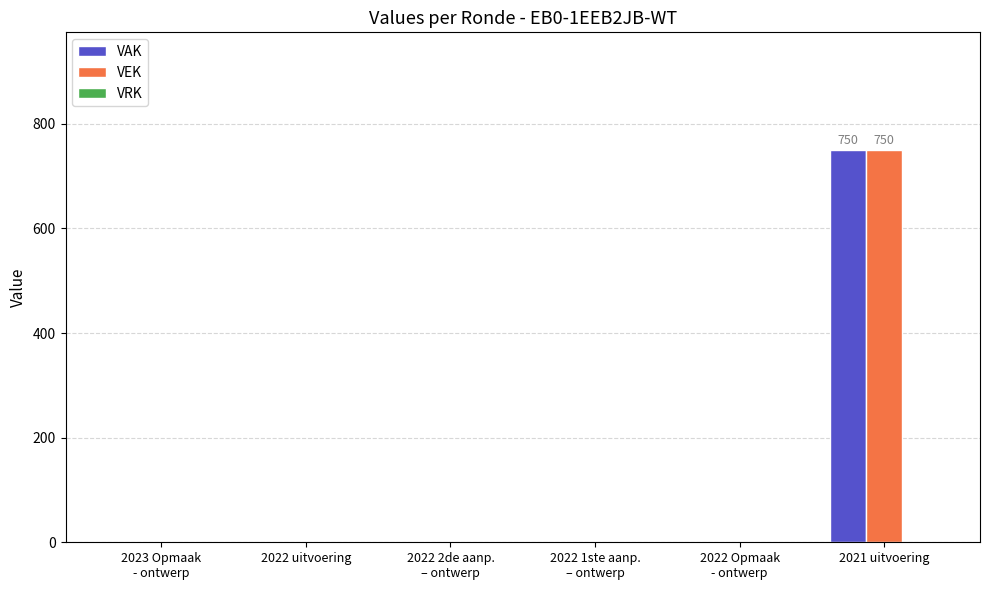

What is the sum of all VEK values?

750